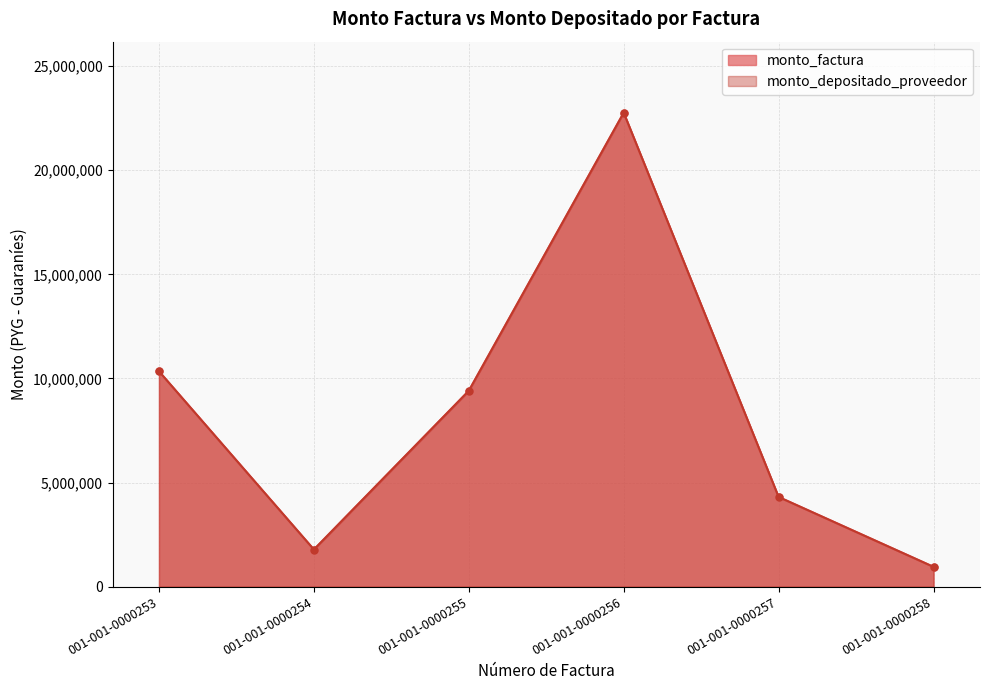

The monto_depositado_proveedor series shows 36635514 at 001-001-0000256. True or false?

False